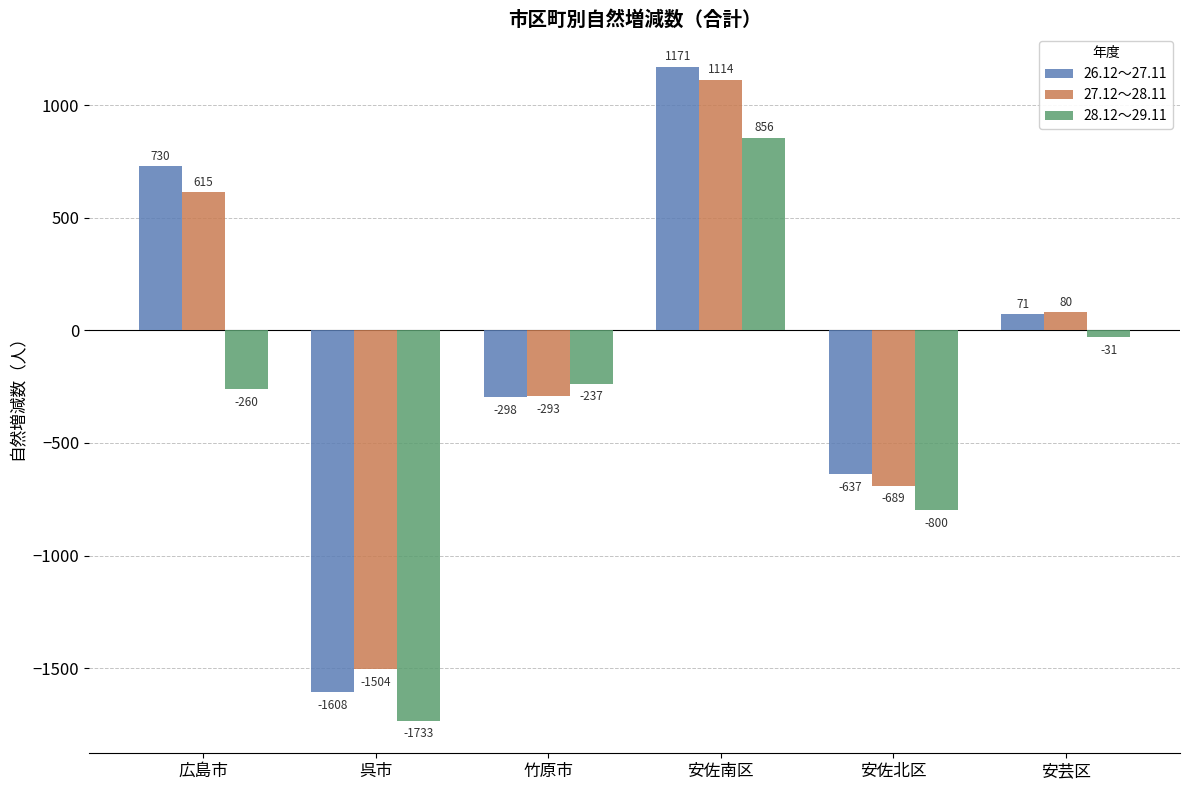

What is the difference between the maximum and minimum values in the 28.12～29.11 series?

2589